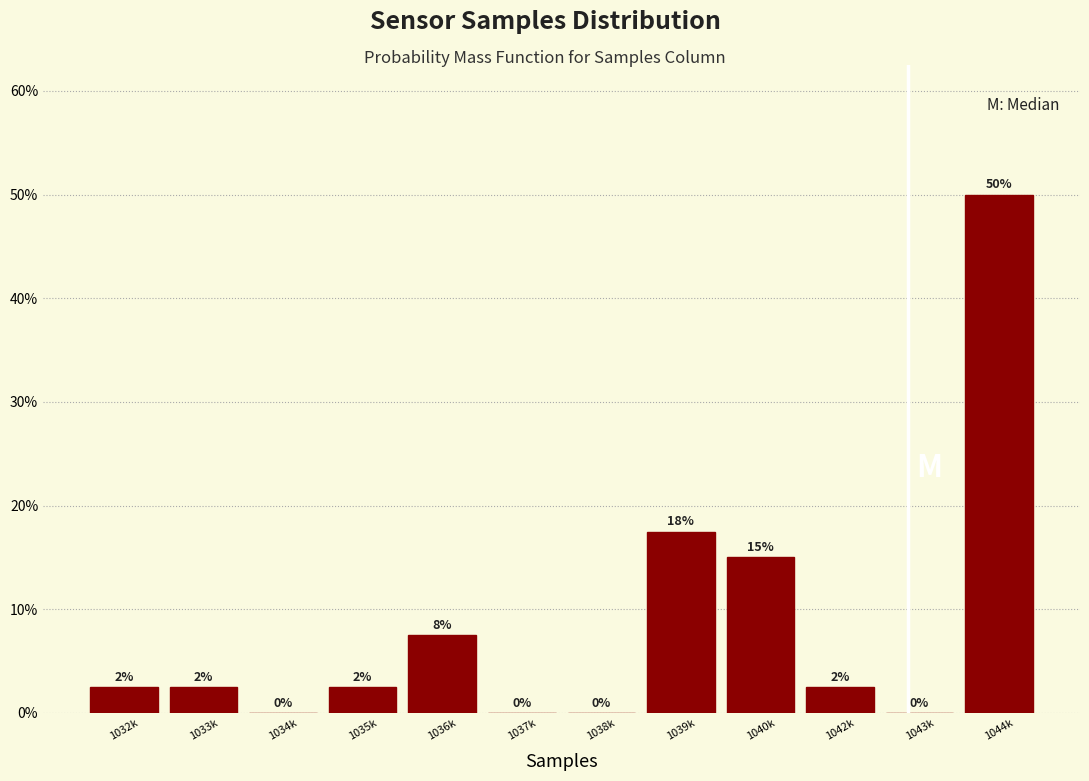

What is the approximate value at 1044k?

50.0